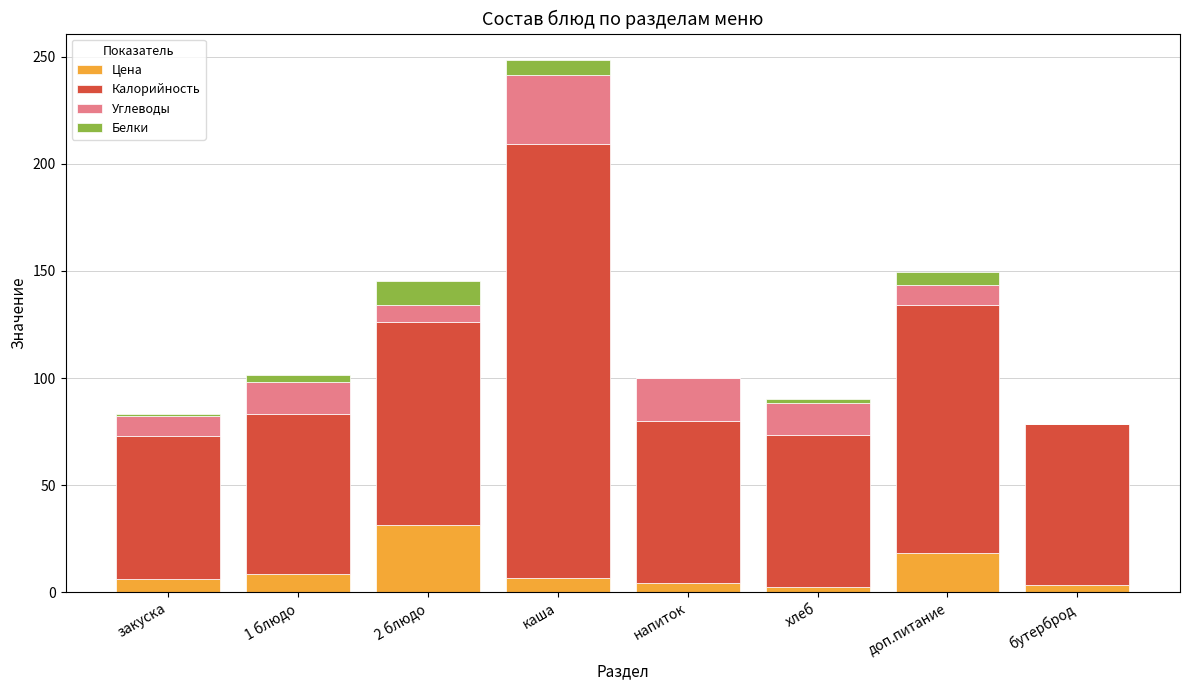

What is the maximum value for Цена?

31.3